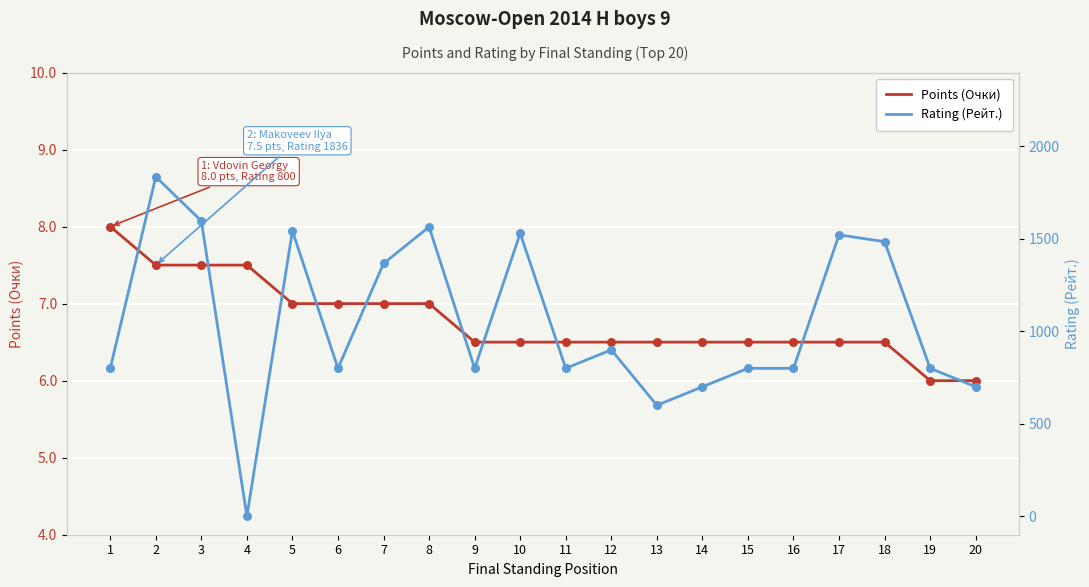

At which category is the sum across all series the highest?

2